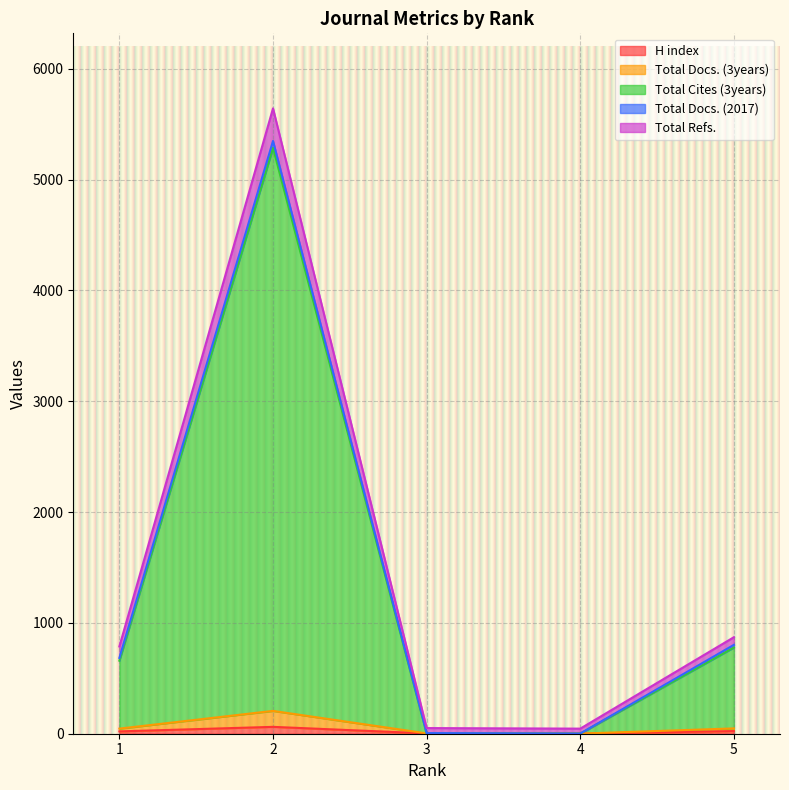

At which category is the sum across all series the highest?

2